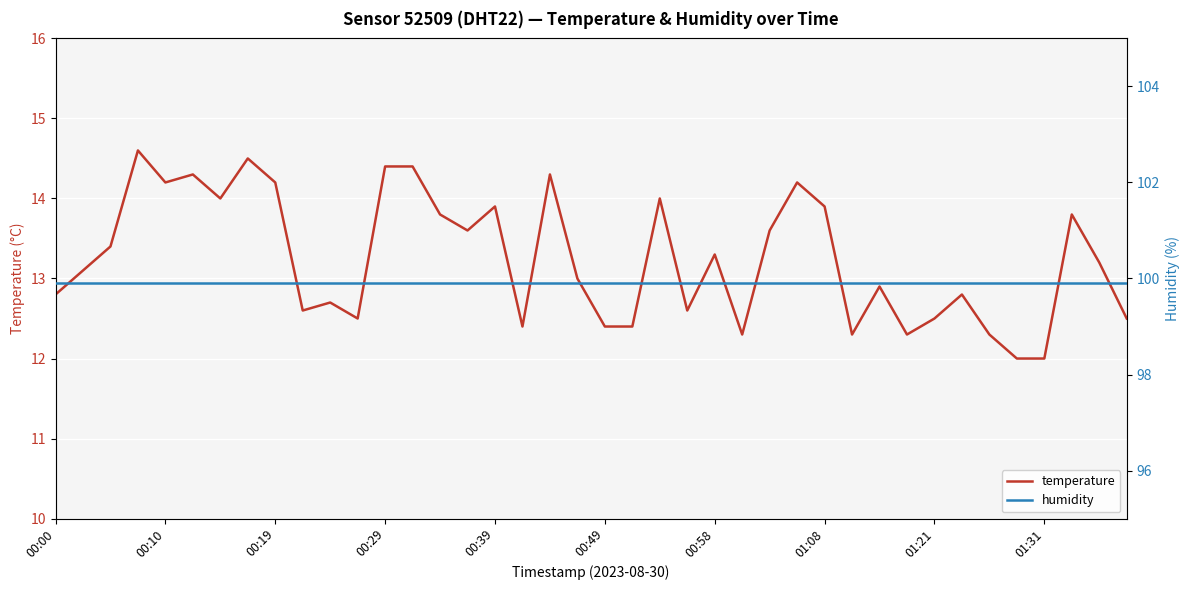

What is the minimum value shown in the chart?

12.0